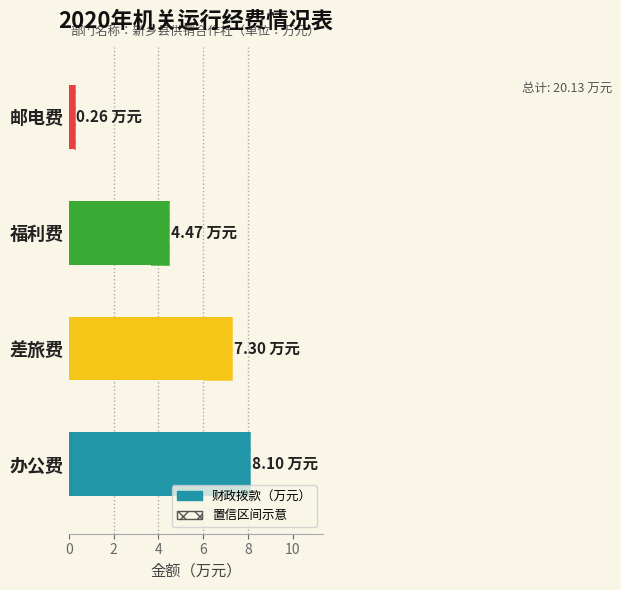

What is the value of the 1st bar from the left?

8.1